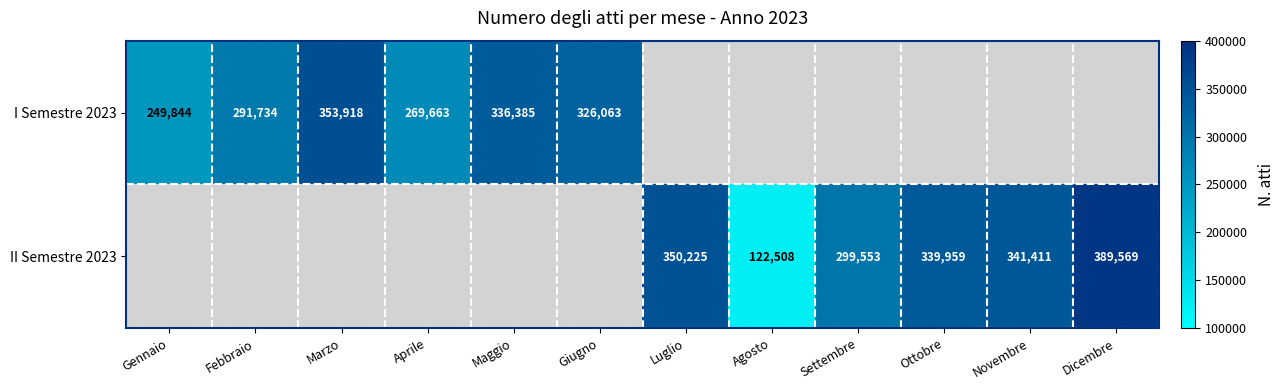

What is the difference between the I Semestre 2023 values at Giugno and Maggio?

10322